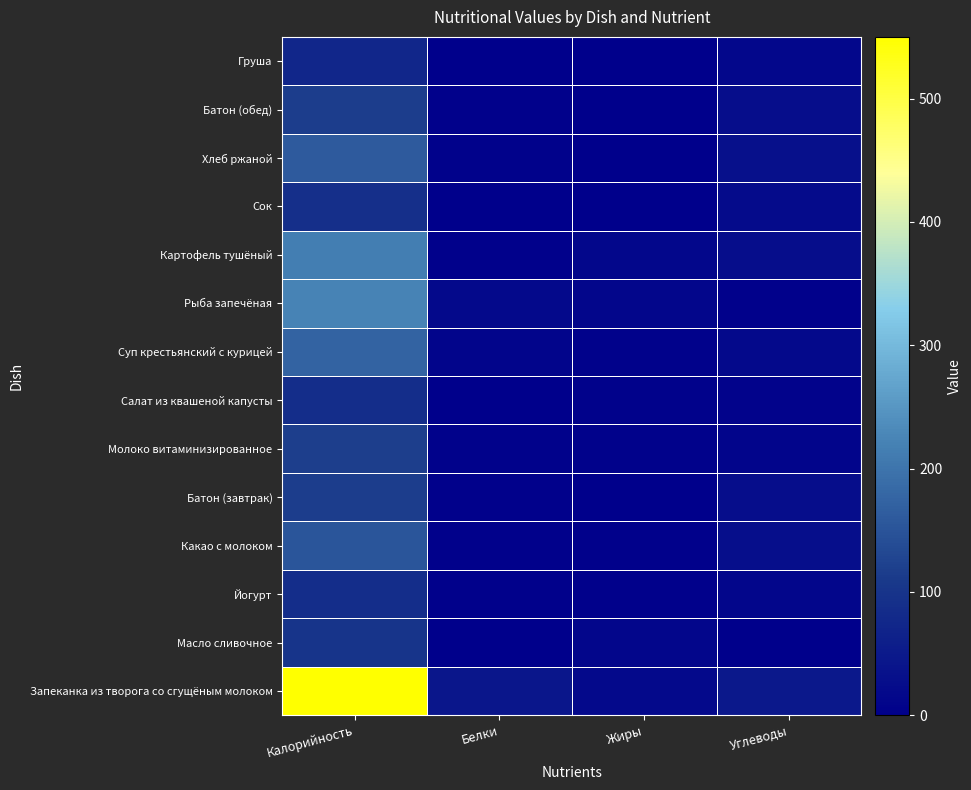

Rank the series at Белки from lowest to highest value.

Масло сливочное, Сок, Груша, Салат из квашеной капусты, Йогурт, Какао с молоком, Батон (завтрак), Картофель тушёный, Батон (обед), Молоко витаминизированное, Хлеб ржаной, Суп крестьянский с курицей, Рыба запечёная, Запеканка из творога со сгущёным молоком